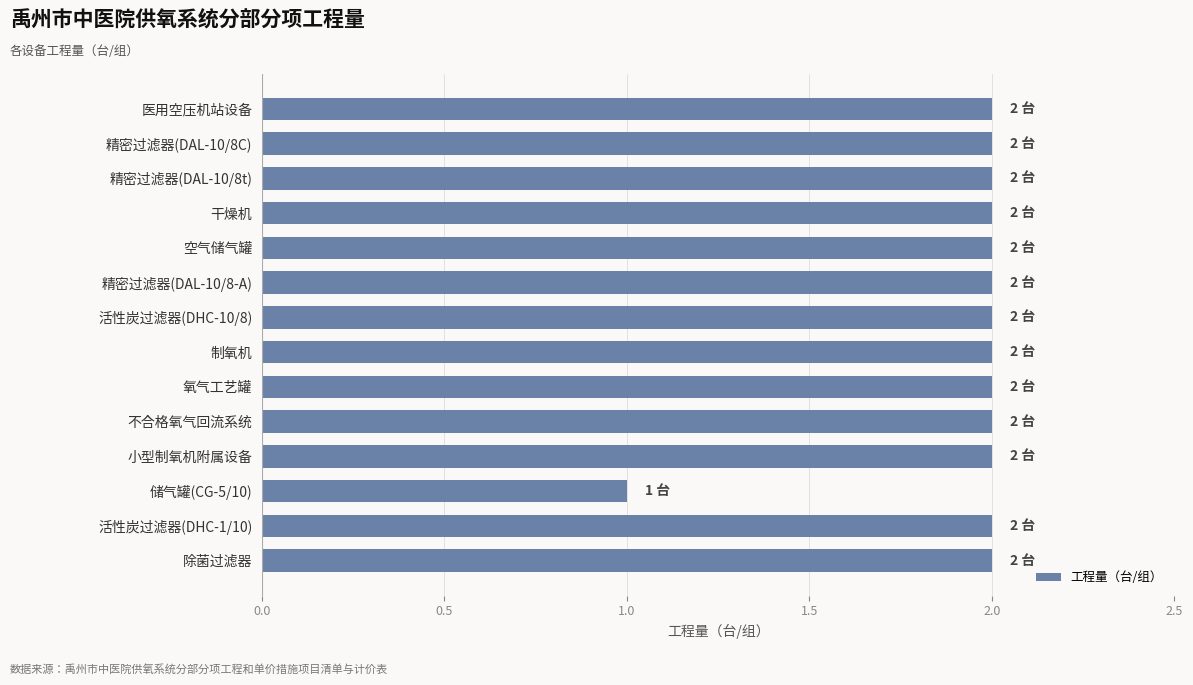

Are the bars horizontal?

Yes